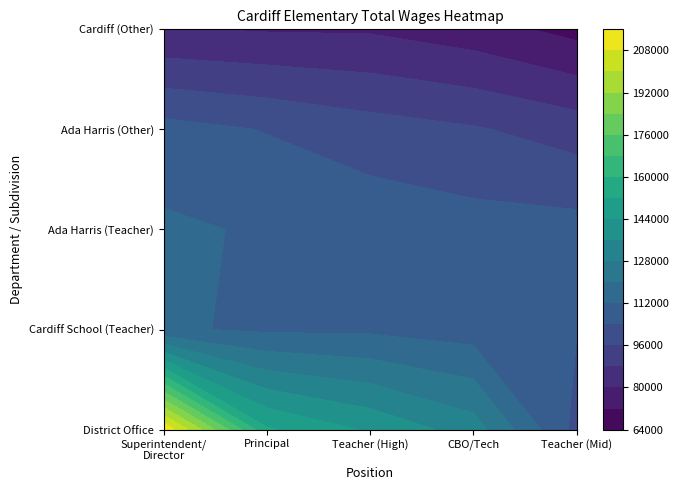

How many Ada Harris School values are between 101428 and 142817?

3